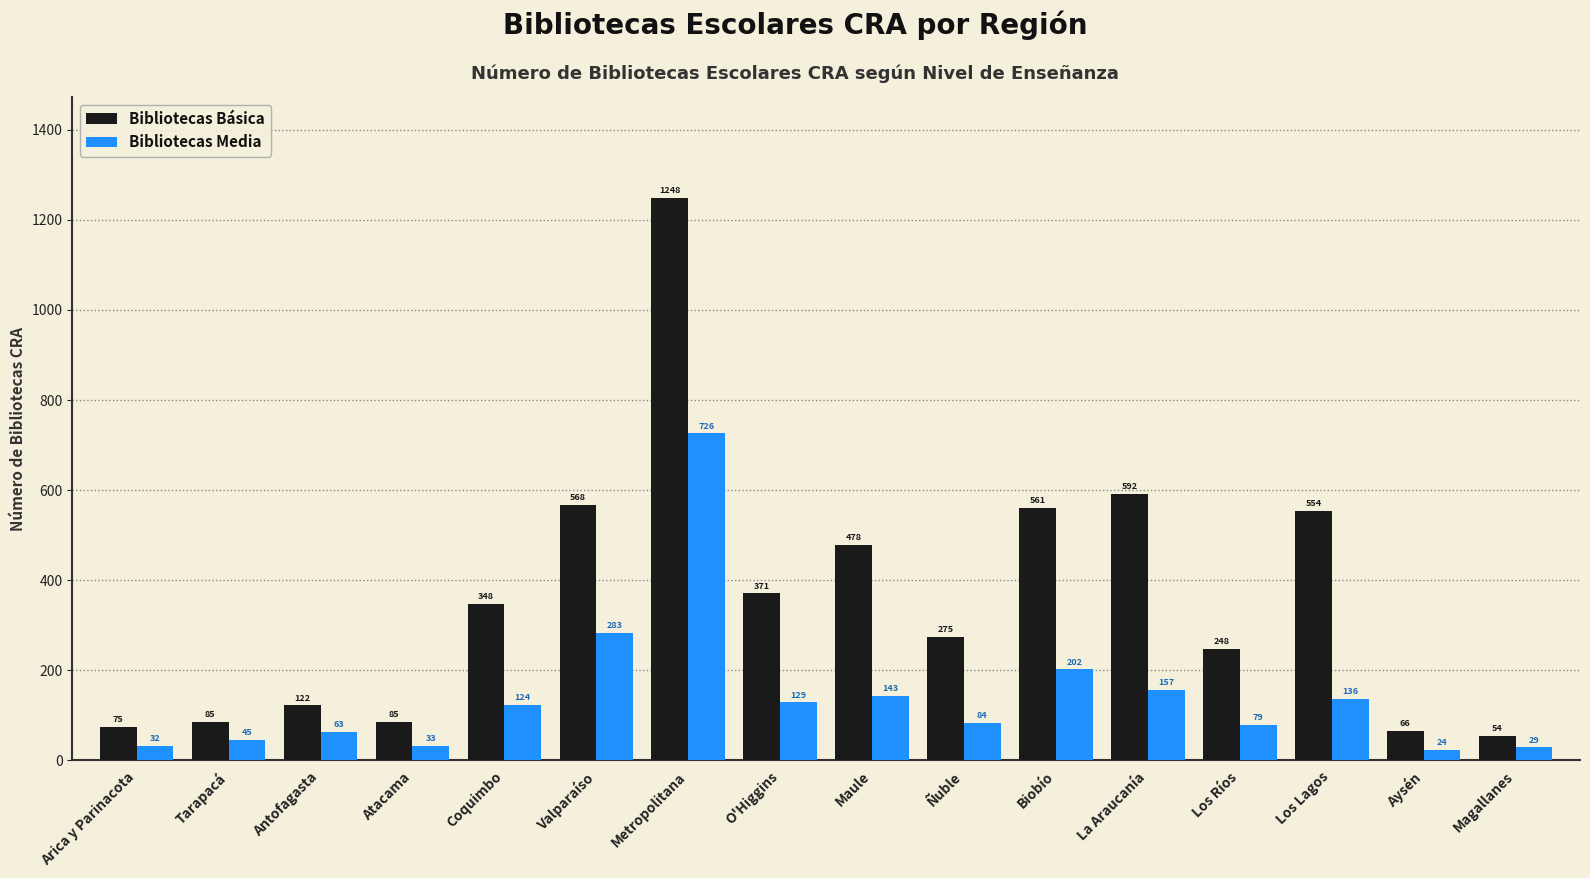

Does the chart contain stacked bars?

No